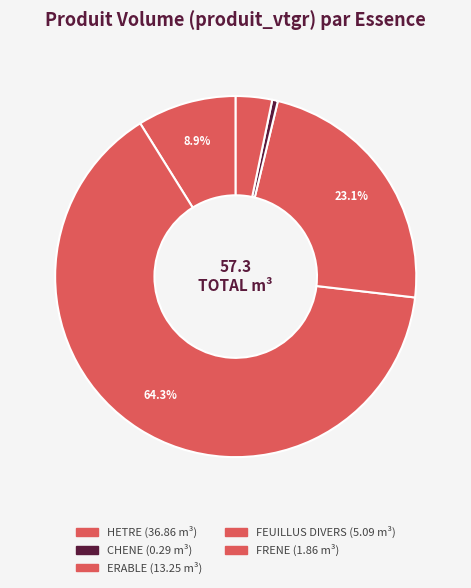

Count the number of slices in the pie.

5